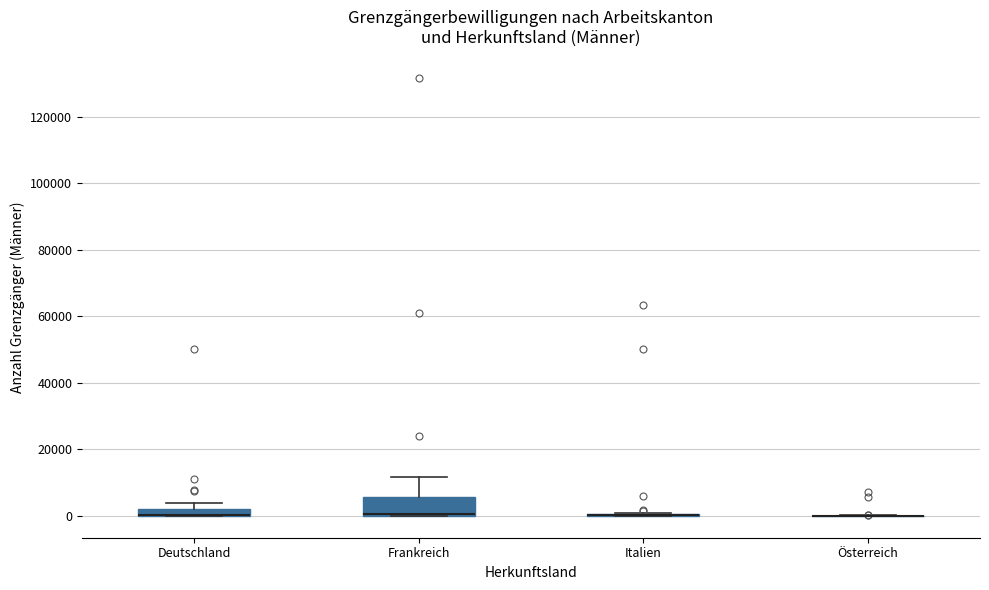

Where is the upper edge of the box for Deutschland on the y-axis? The values are not printed on the chart, so give them approximately, as read against the axis.

2000